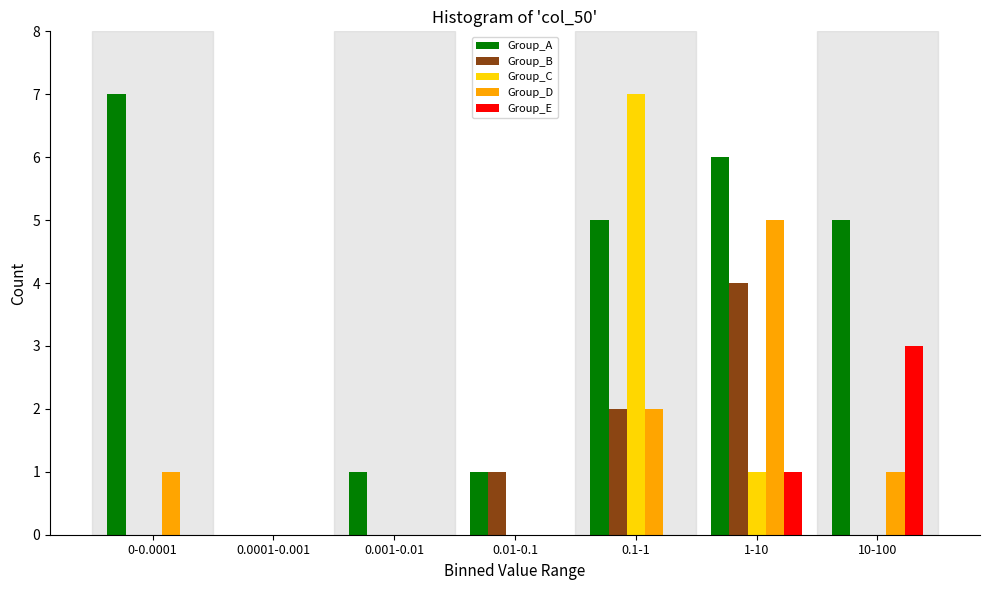

Which series has the largest total across all categories?

Group_A